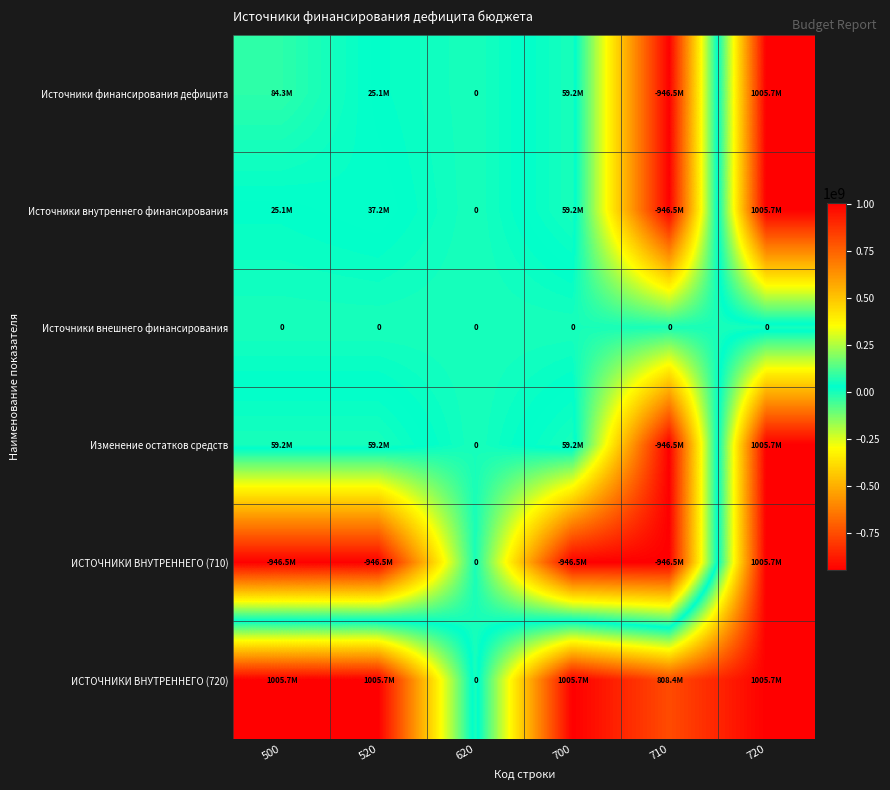

Where is Источники внутреннего финансирования nearest to the value 29605977?

500